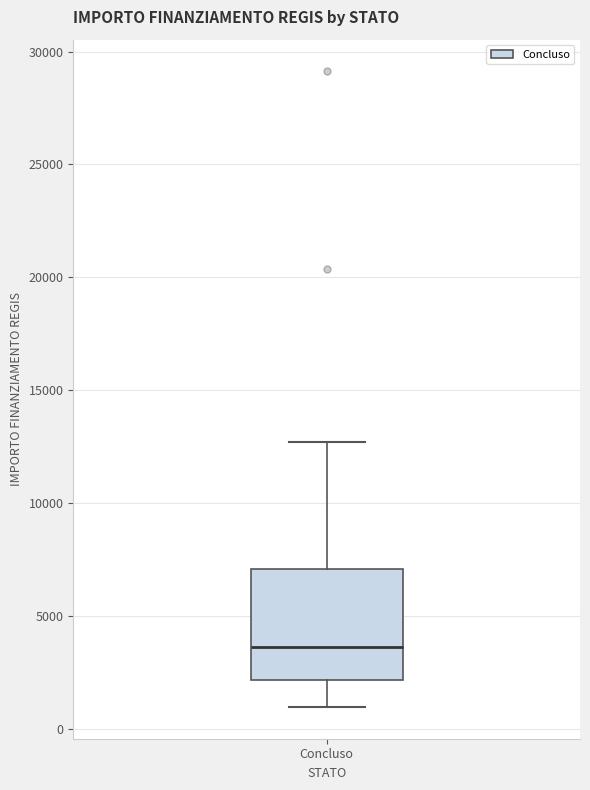

Read this box plot against the y-axis: the position of the median line, the range covered by the box, and the ends of both whiskers. The values are not printed on the chart, so give them approximately, as read against the axis.

median 3500, box 2000 to 7000, whiskers 1000 to 12500